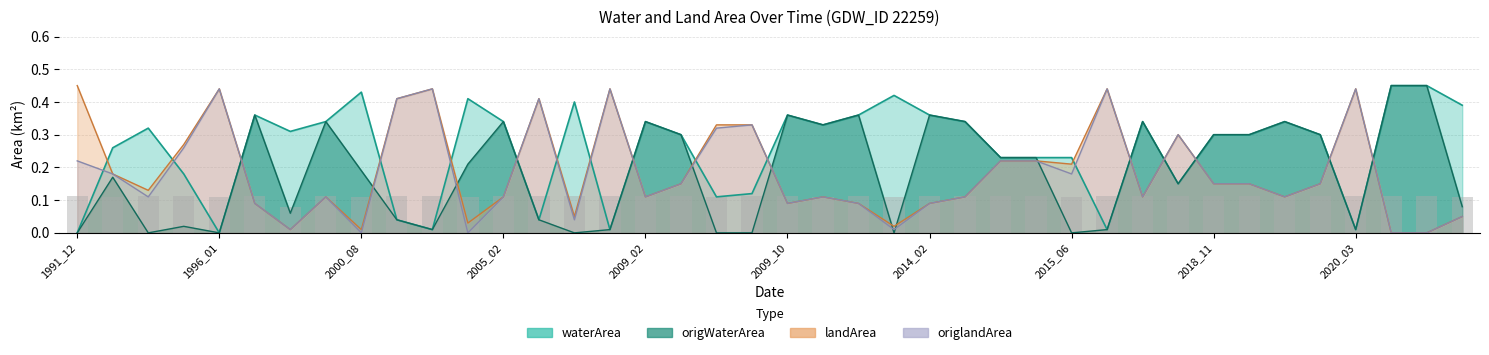

At how many categories does at least one series exceed 0?

40